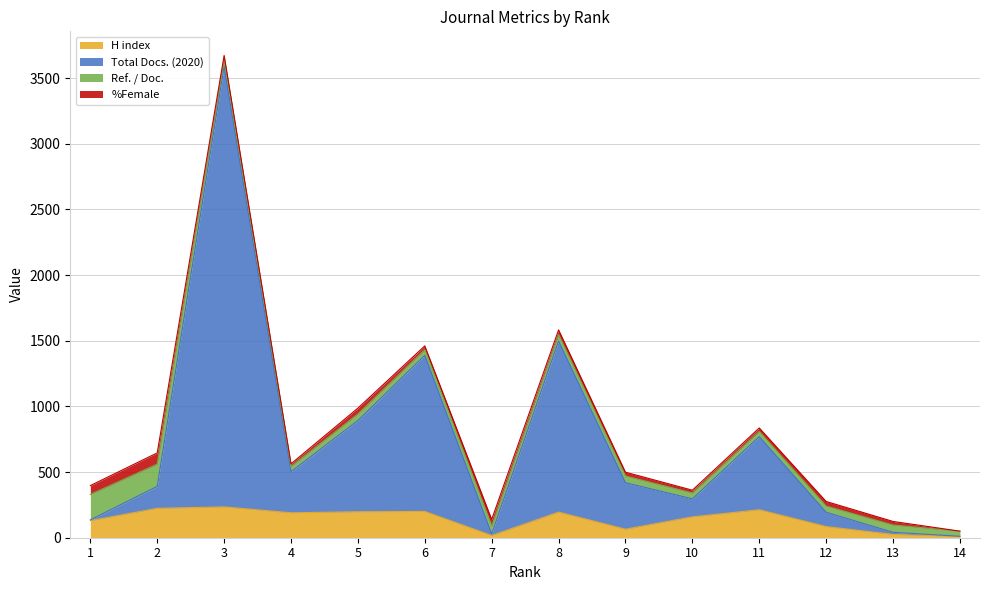

List the labels in order of H index value, smallest first.

14, 7, 13, 9, 12, 1, 10, 4, 8, 5, 6, 11, 2, 3